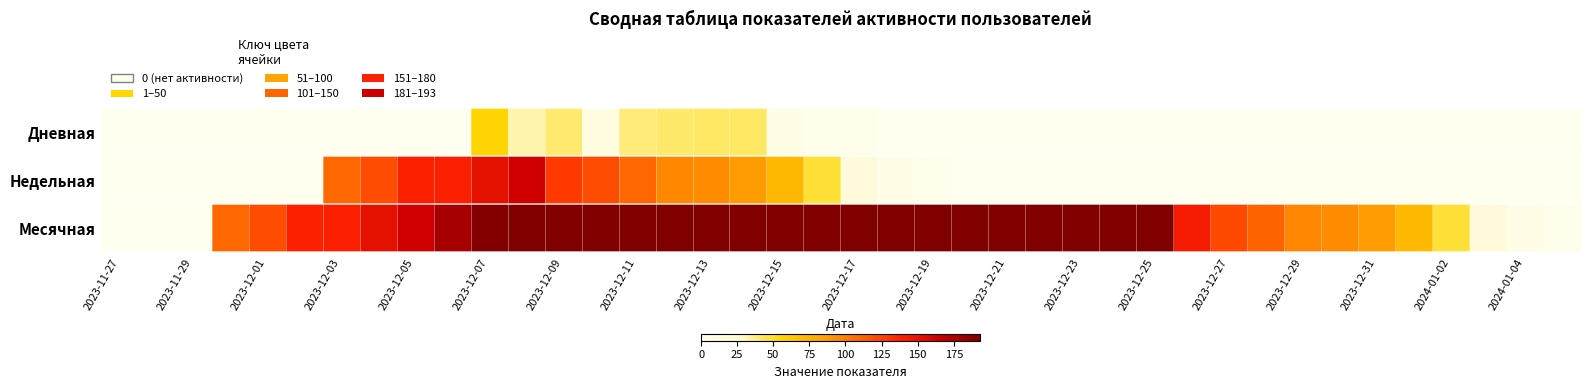

Rank the series by their average value, from highest to lowest.

Месячная, Недельная, Дневная